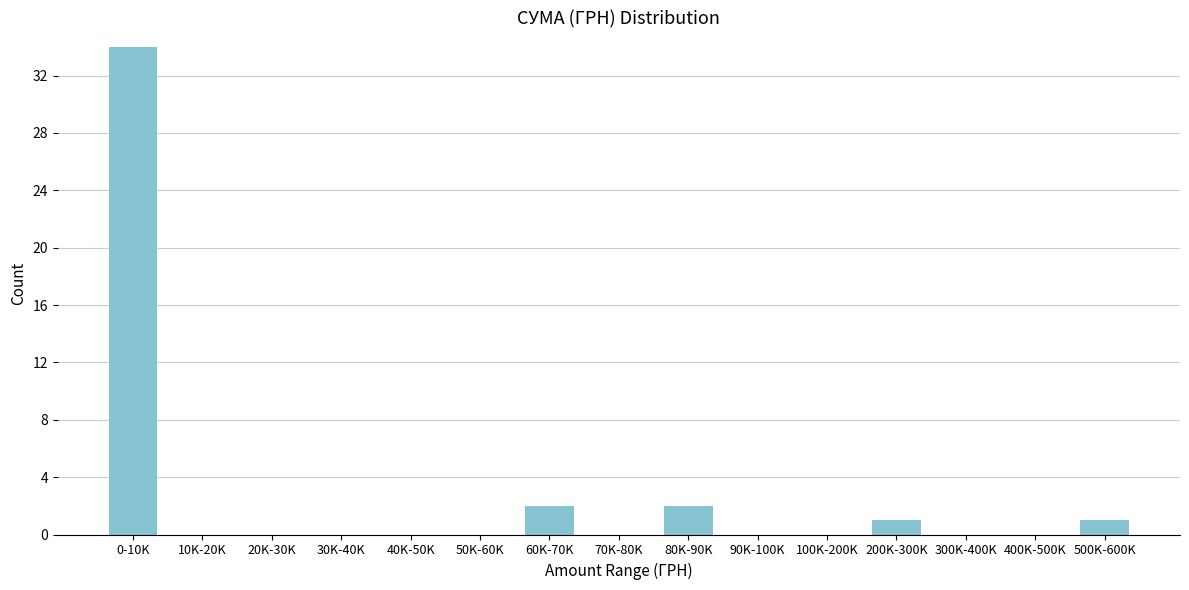

Reading left to right, transcribe all the data shown in this chart.

0-10K=34	10K-20K=0	20K-30K=0	30K-40K=0	40K-50K=0	50K-60K=0	60K-70K=2	70K-80K=0	80K-90K=2	90K-100K=0	100K-200K=0	200K-300K=1	300K-400K=0	400K-500K=0	500K-600K=1